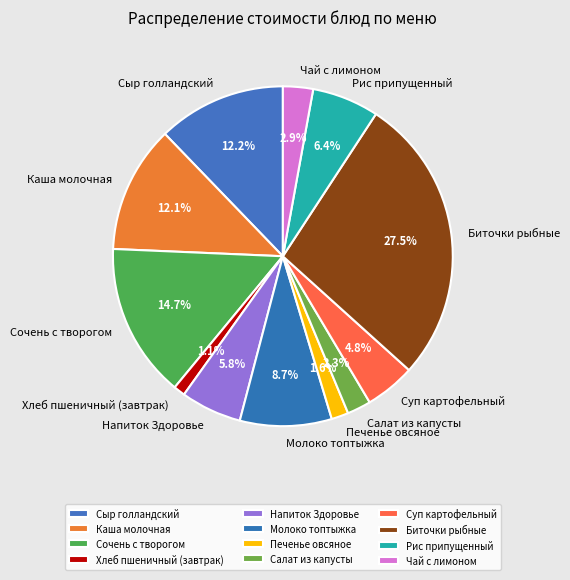

Approximately how many times larger is the value at Салат из капусты compared to Хлеб пшеничный (завтрак)?

2.1